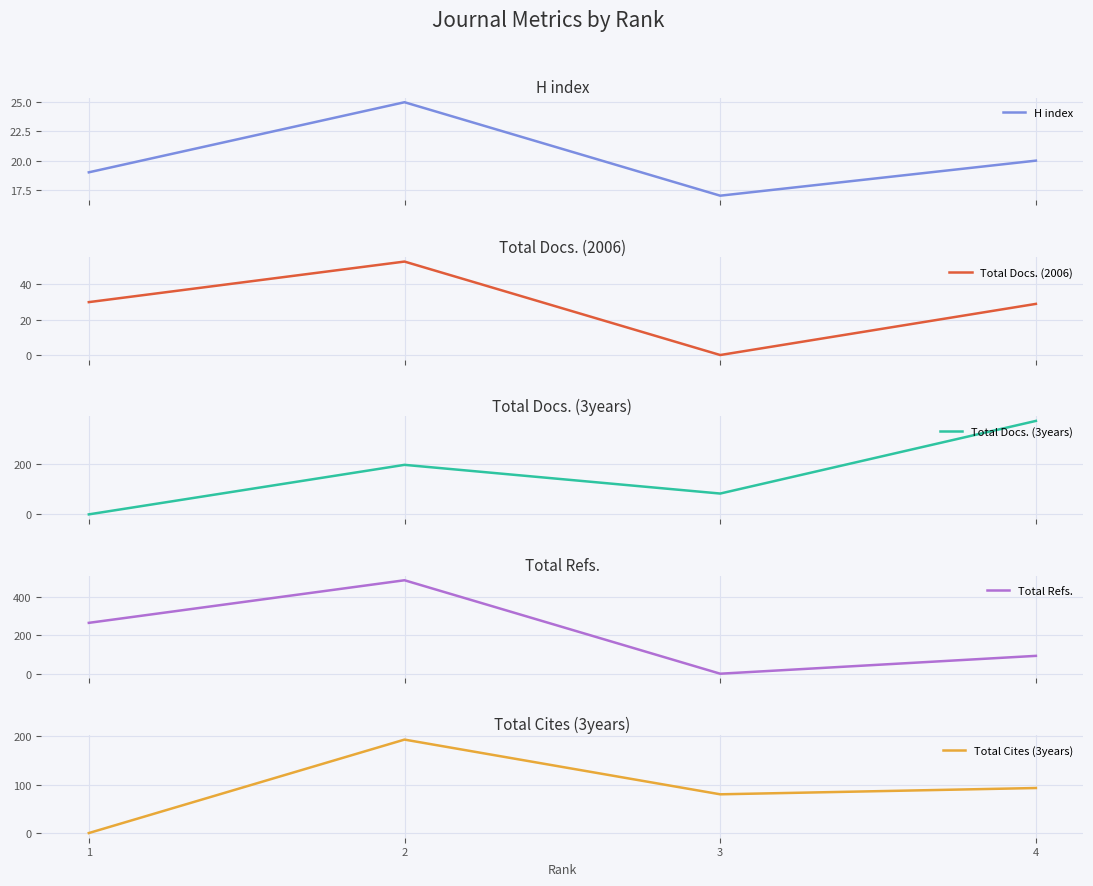

Is it true that H index equals 29 at 3?

False